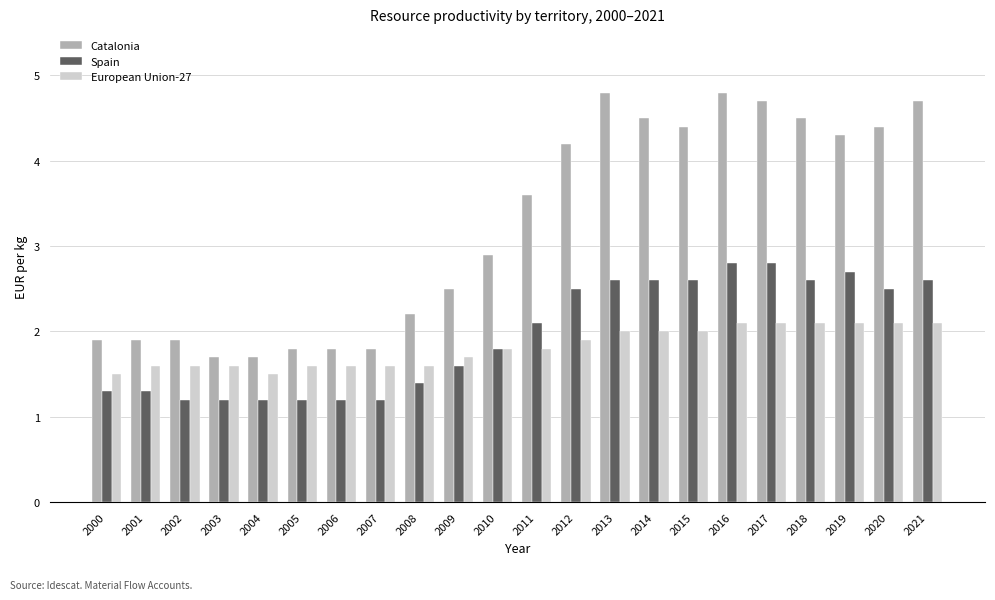

Reading left to right, extract all data points from this chart.

Catalonia: 2000=1.9	2001=1.9	2002=1.9	2003=1.7	2004=1.7	2005=1.8	2006=1.8	2007=1.8	2008=2.2	2009=2.5	2010=2.9	2011=3.6	2012=4.2	2013=4.8	2014=4.5	2015=4.4	2016=4.8	2017=4.7	2018=4.5	2019=4.3	2020=4.4	2021=4.7
Spain: 2000=1.3	2001=1.3	2002=1.2	2003=1.2	2004=1.2	2005=1.2	2006=1.2	2007=1.2	2008=1.4	2009=1.6	2010=1.8	2011=2.1	2012=2.5	2013=2.6	2014=2.6	2015=2.6	2016=2.8	2017=2.8	2018=2.6	2019=2.7	2020=2.5	2021=2.6
European Union-27: 2000=1.5	2001=1.6	2002=1.6	2003=1.6	2004=1.5	2005=1.6	2006=1.6	2007=1.6	2008=1.6	2009=1.7	2010=1.8	2011=1.8	2012=1.9	2013=2.0	2014=2.0	2015=2.0	2016=2.1	2017=2.1	2018=2.1	2019=2.1	2020=2.1	2021=2.1